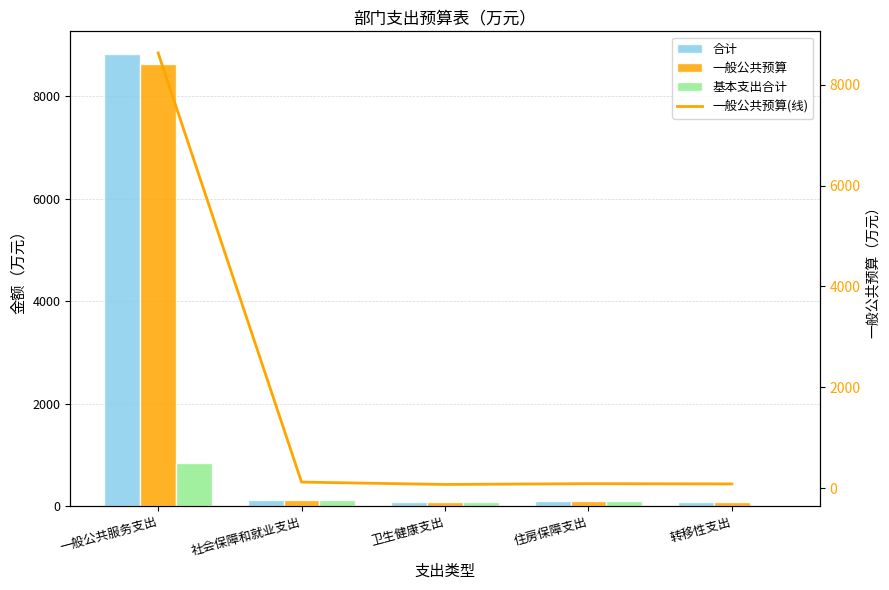

Reading left to right, transcribe all the data shown in this chart.

合计: 8829.8	121.6	74.7	90.4	85.5
一般公共预算: 8629.8	121.6	74.7	90.4	85.5
基本支出合计: 840.3	121.6	74.7	90.4	0.0
一般公共预算(线): 8629.8	121.6	74.7	90.4	85.5